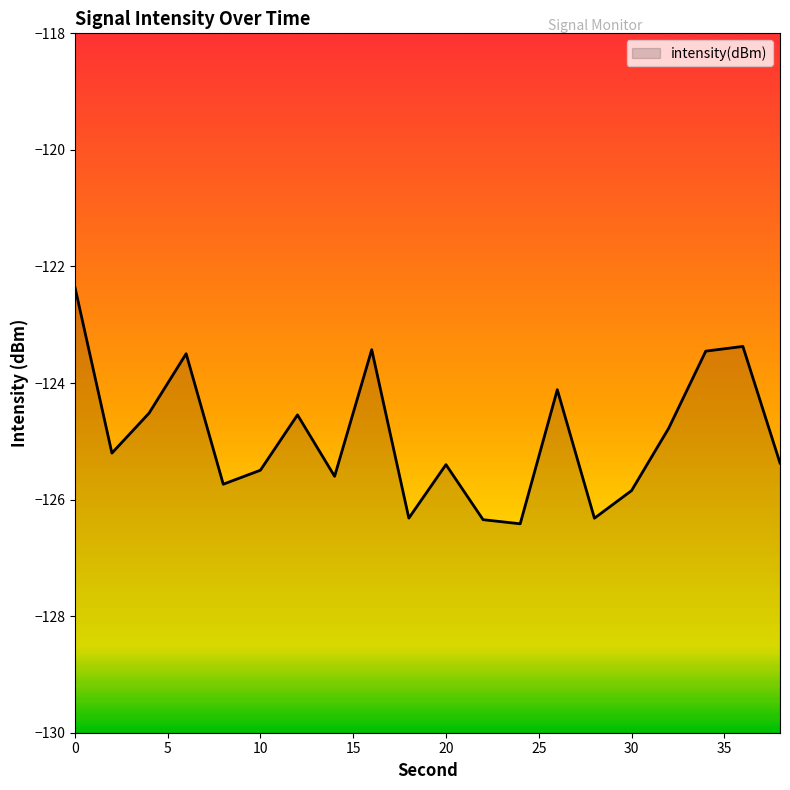

List the labels in order of value, smallest first.

24, 22, 28, 18, 30, 8, 14, 10, 20, 38, 2, 32, 12, 4, 26, 6, 34, 16, 36, 0